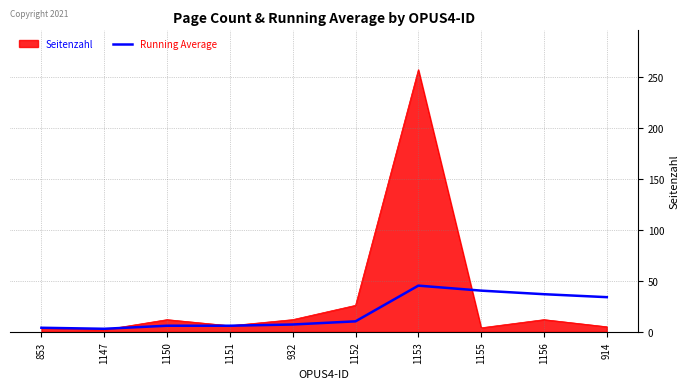

What is the spread (max minus min) of values at 1153?

211.7